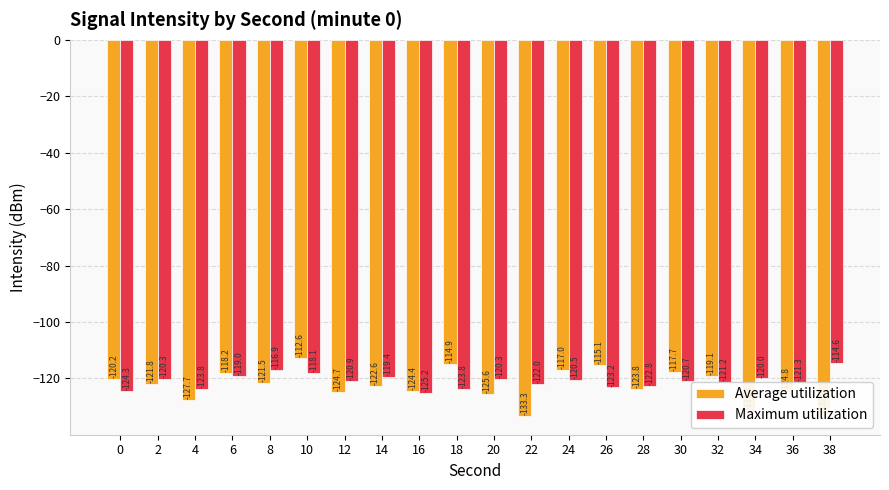

What is the total value across all series at 8?

-238.4